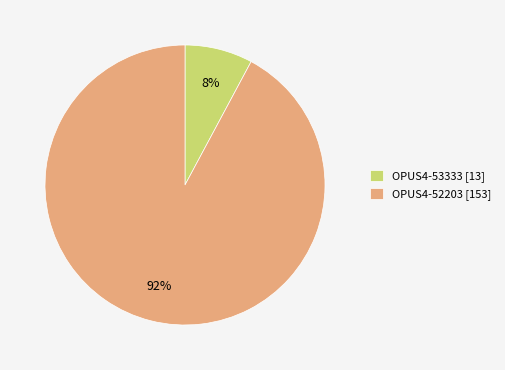

Which slice is the largest?

OPUS4-52203